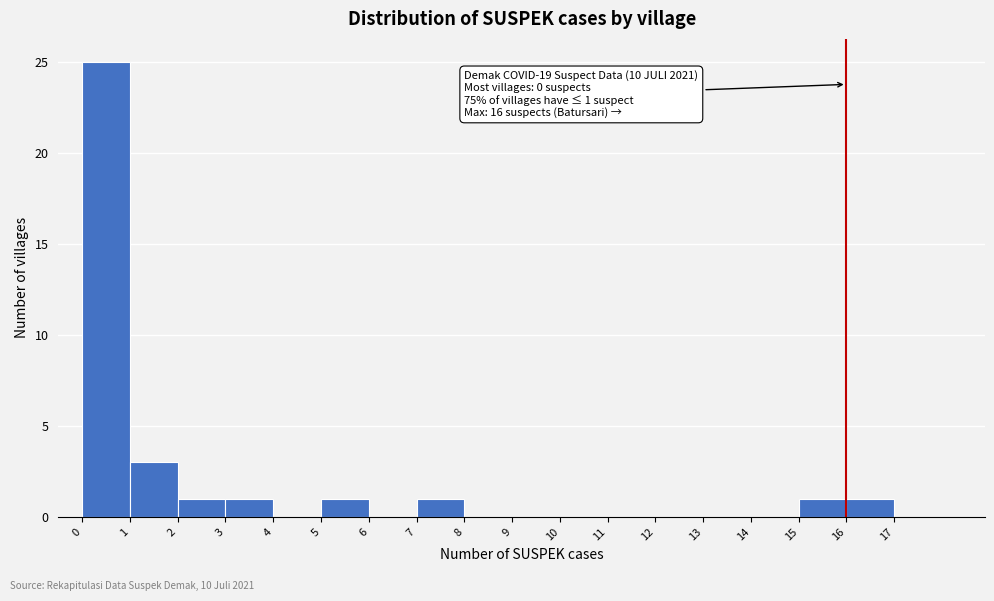

Which range on the x-axis has the tallest bar?

0 to 1